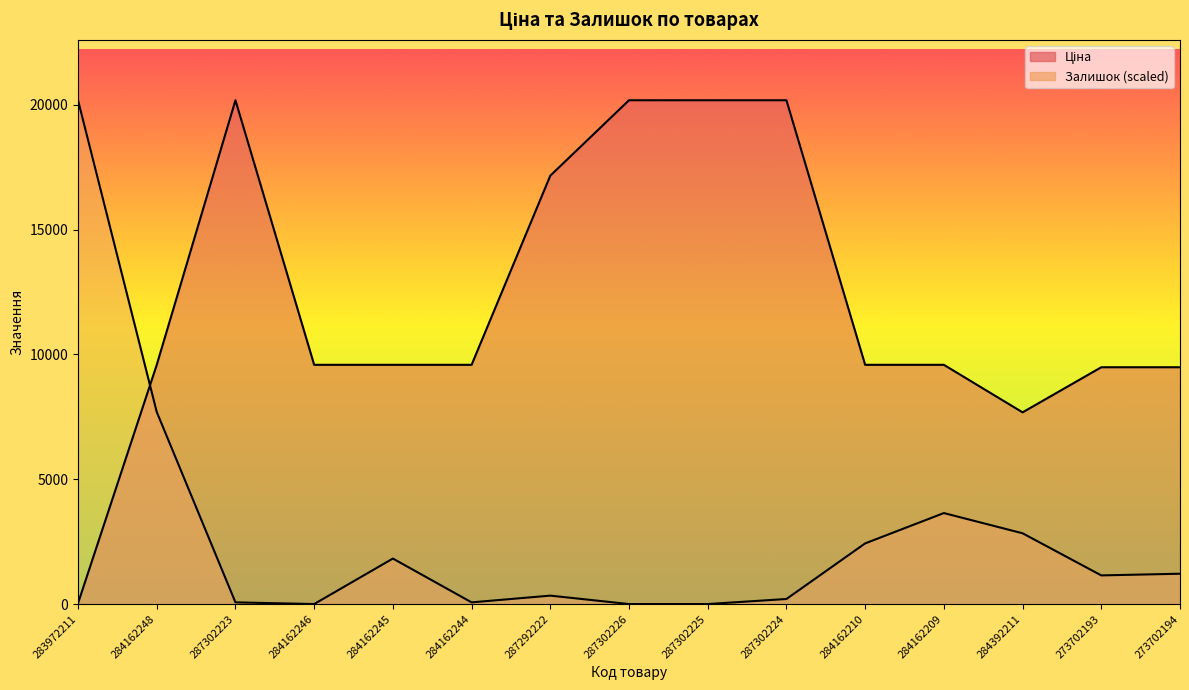

How many intersections are there between Ціна and Залишок?

1